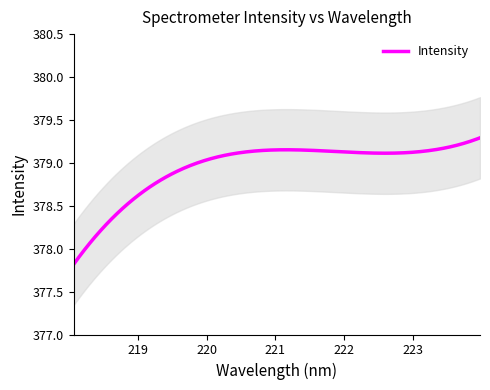

What is the value of the 20th point from the left?

379.3